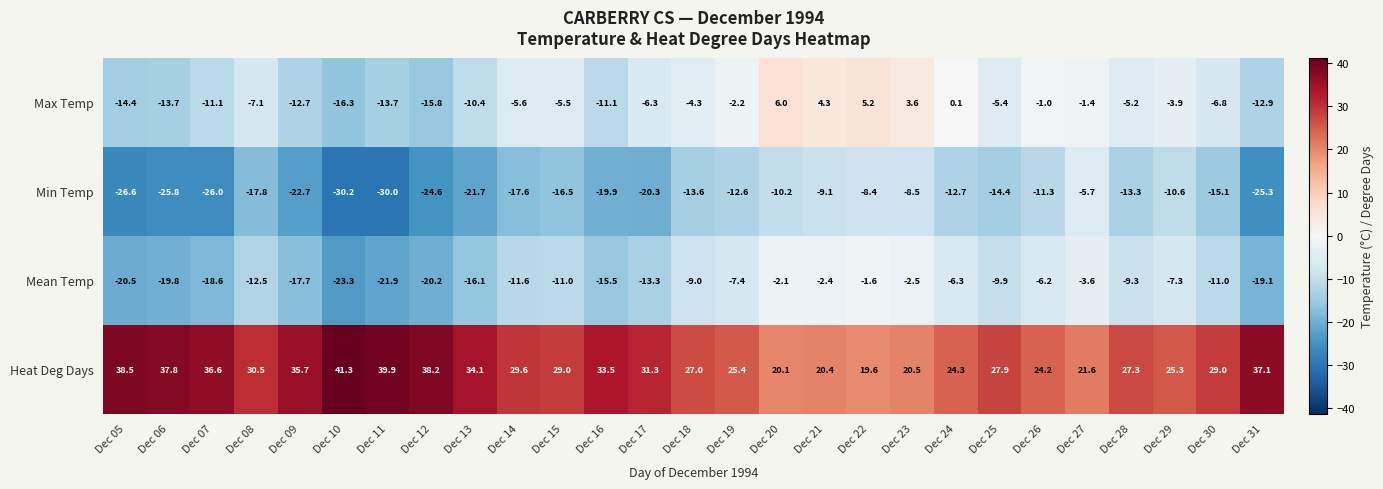

At which category does the chart reach its peak across all series?

Dec 10